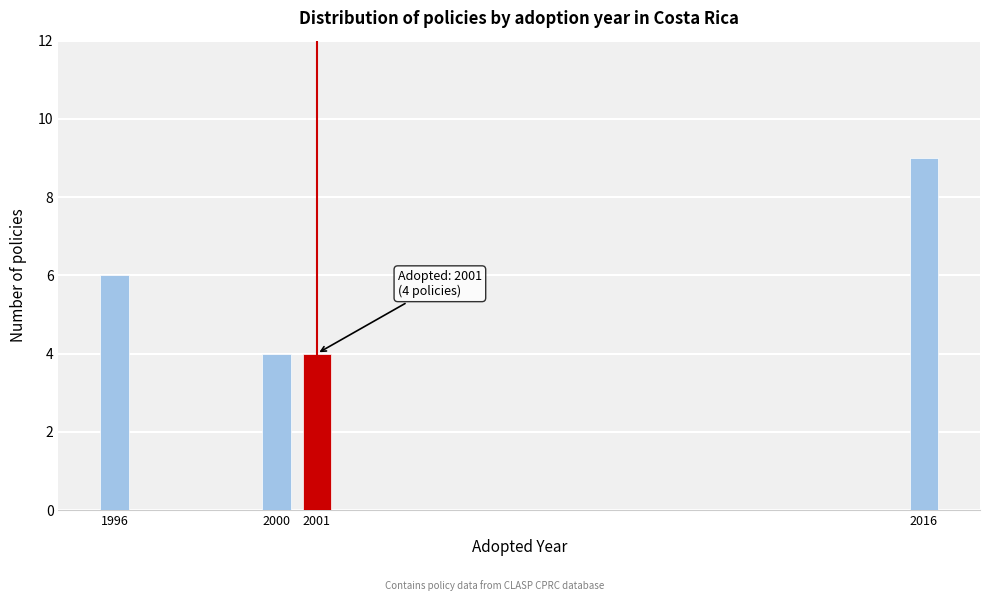

Reading right to left, list all the values displayed in this chart.

2016=9	2001=4	2000=4	1996=6